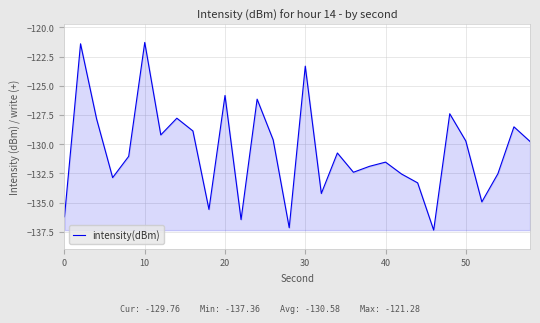

What is the difference between the maximum and minimum values?

16.1